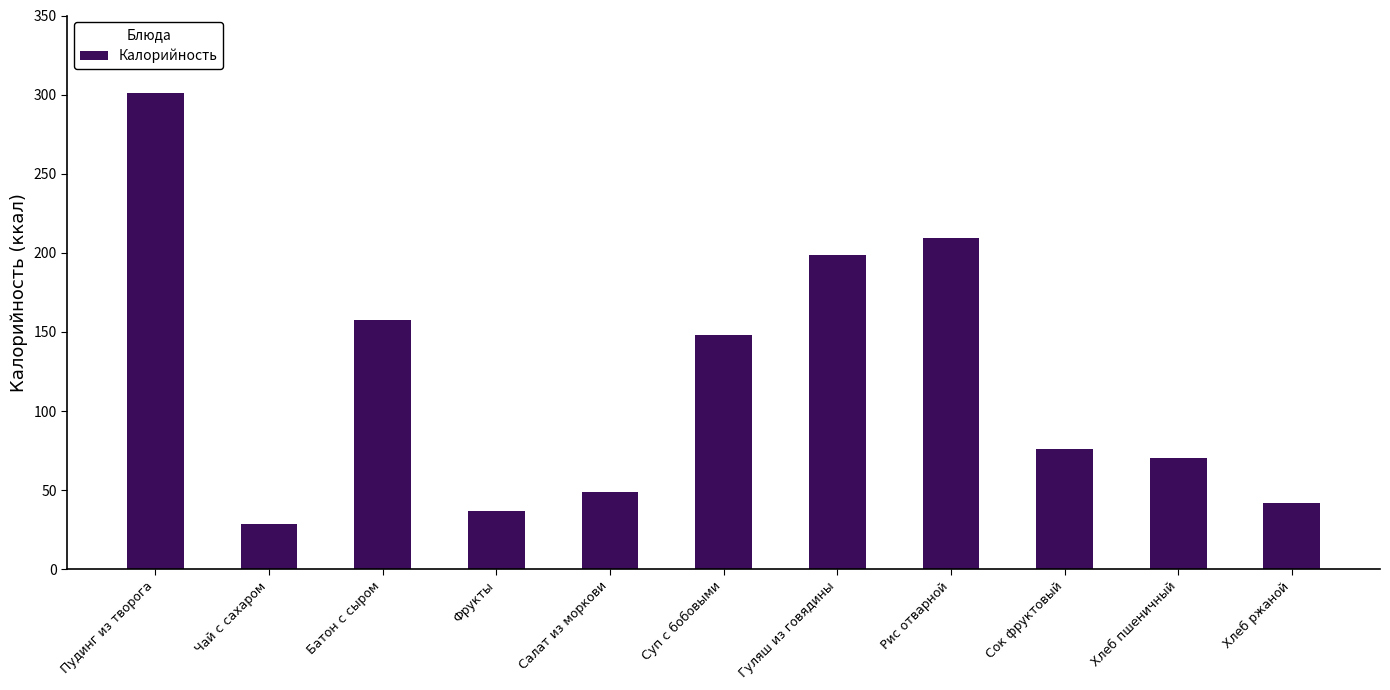

At which label does the data first exceed 76?

Пудинг из творога